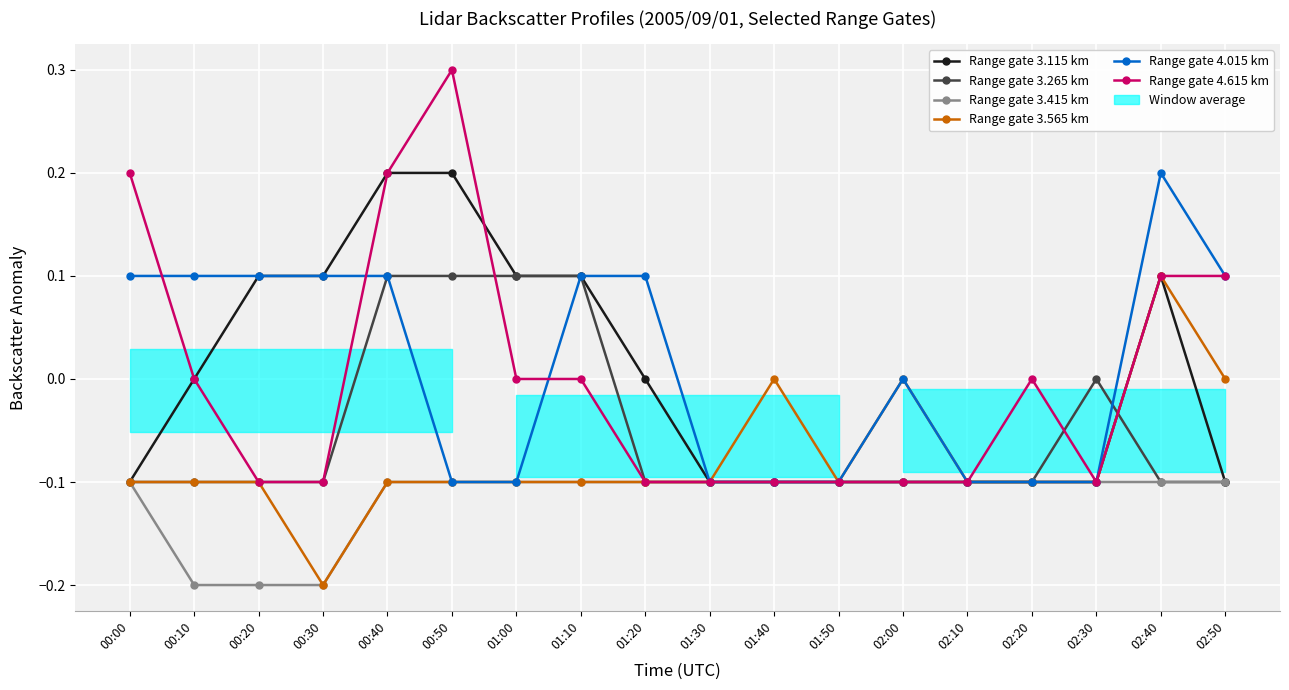

The Range gate 4.615 km series shows 0.2 at 01:10. True or false?

False